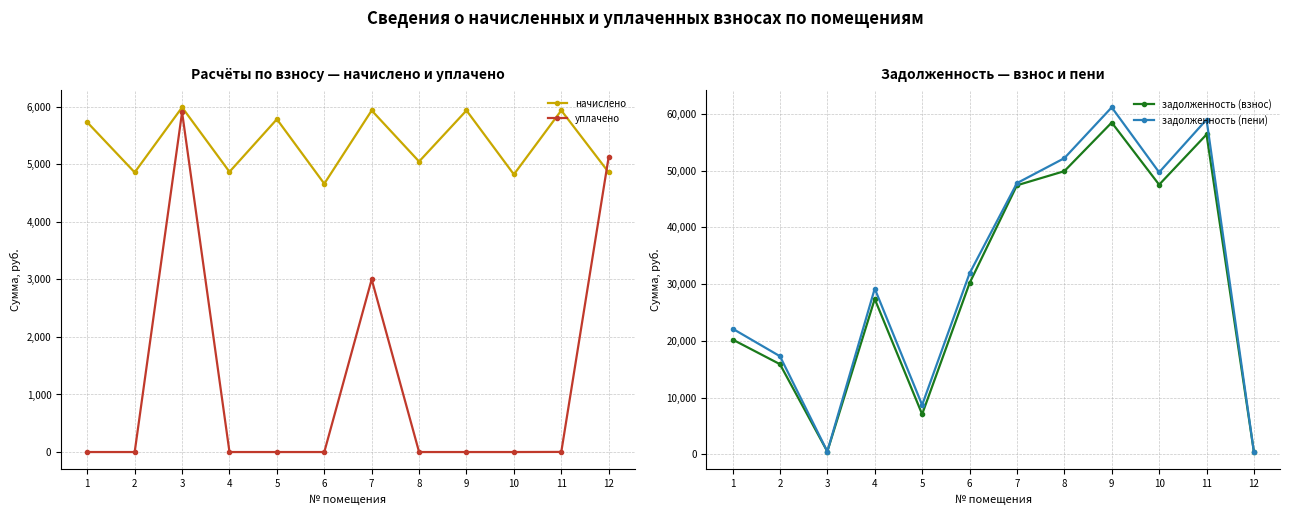

What is the difference between the second highest and minimum values in the начислено series?

1272.8